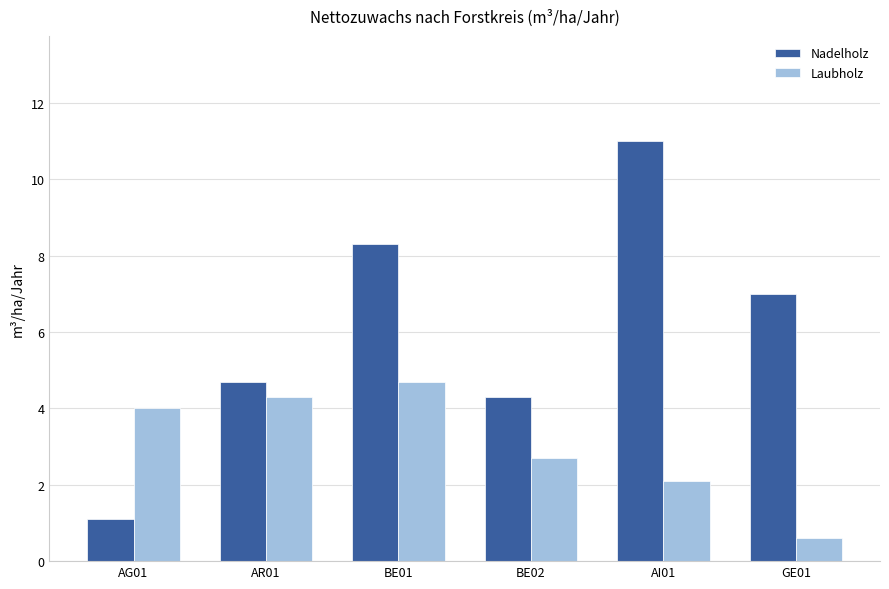

What is the label of the 6th bar from the right?

AG01